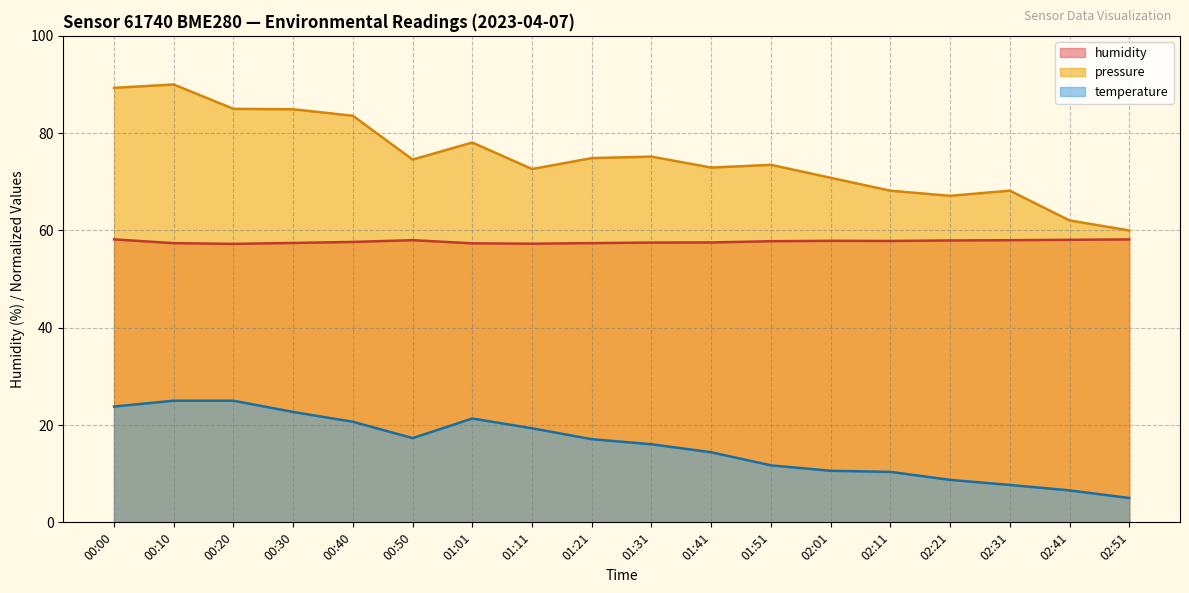

At 00:10, list the series in order from smallest to largest.

temperature, humidity, pressure